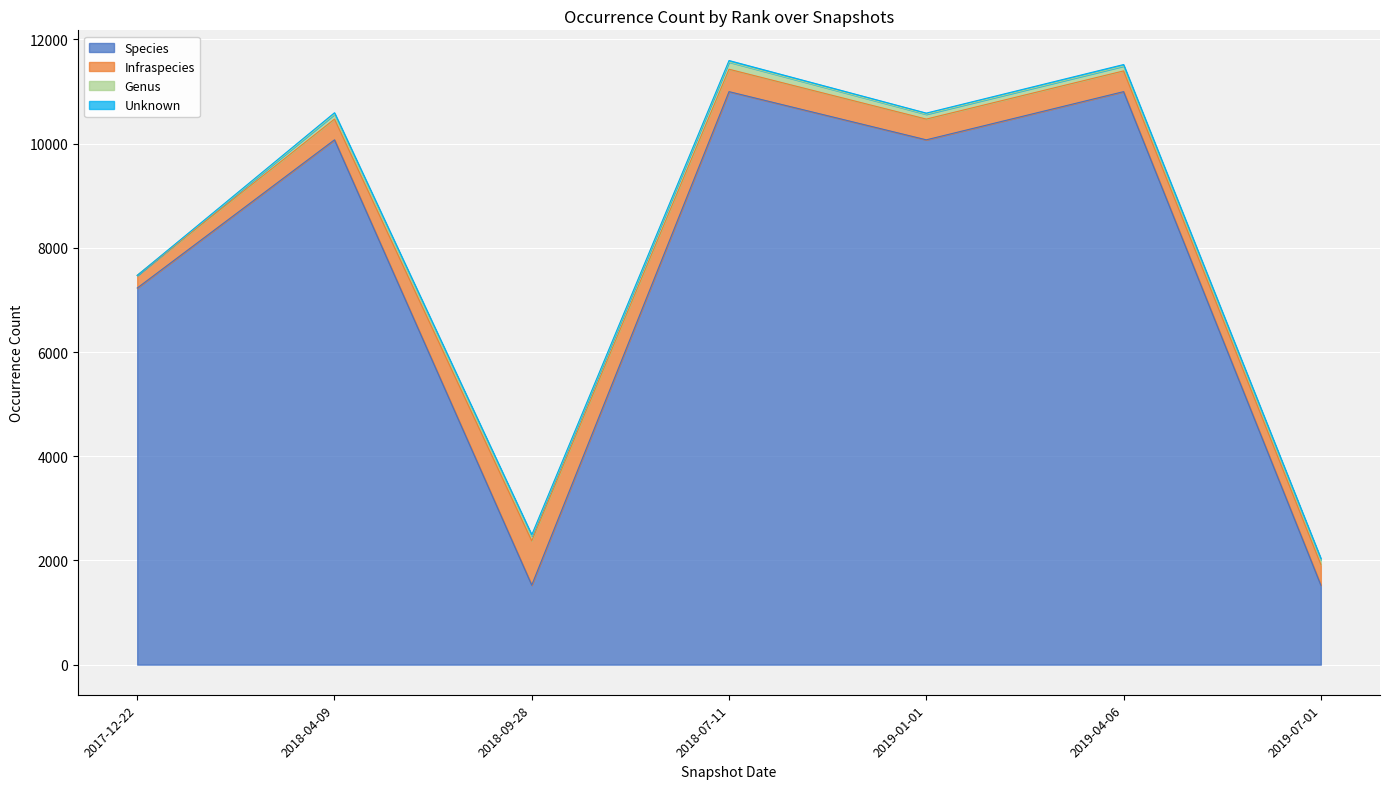

At which category does Unknown reach its first local valley?

2018-09-28